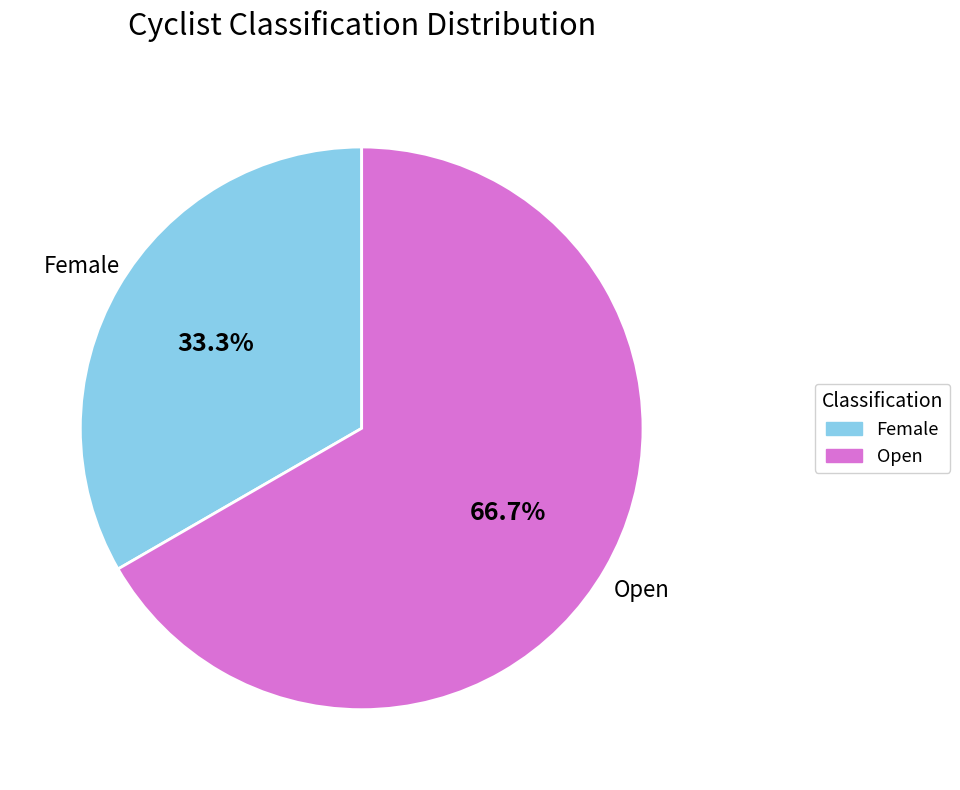

What percentage is the Open slice, to the nearest percent?

67%